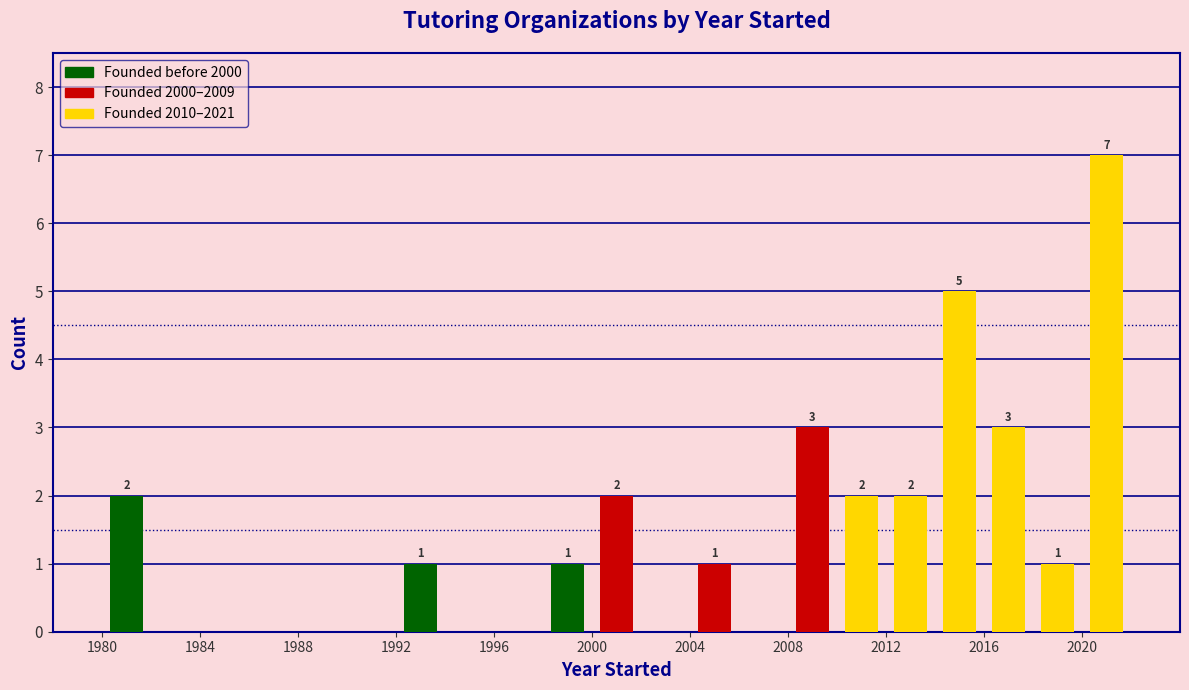

Which range on the x-axis has the tallest bar?

2020 to 2022